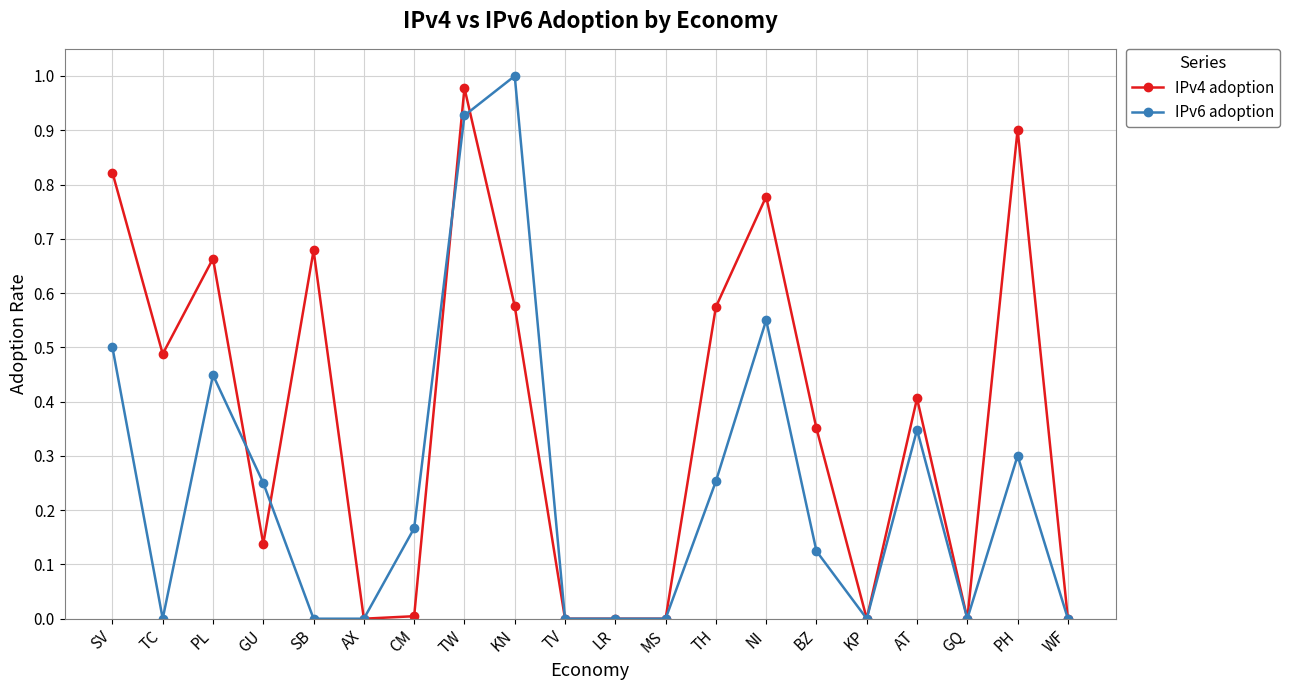

The IPv4 adoption series shows 0.4 at NI. True or false?

False